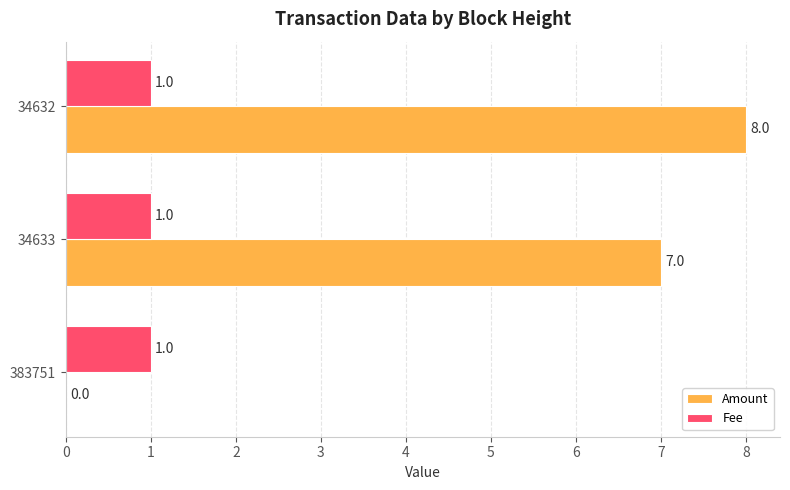

At which label is Amount closest to 4?

34633